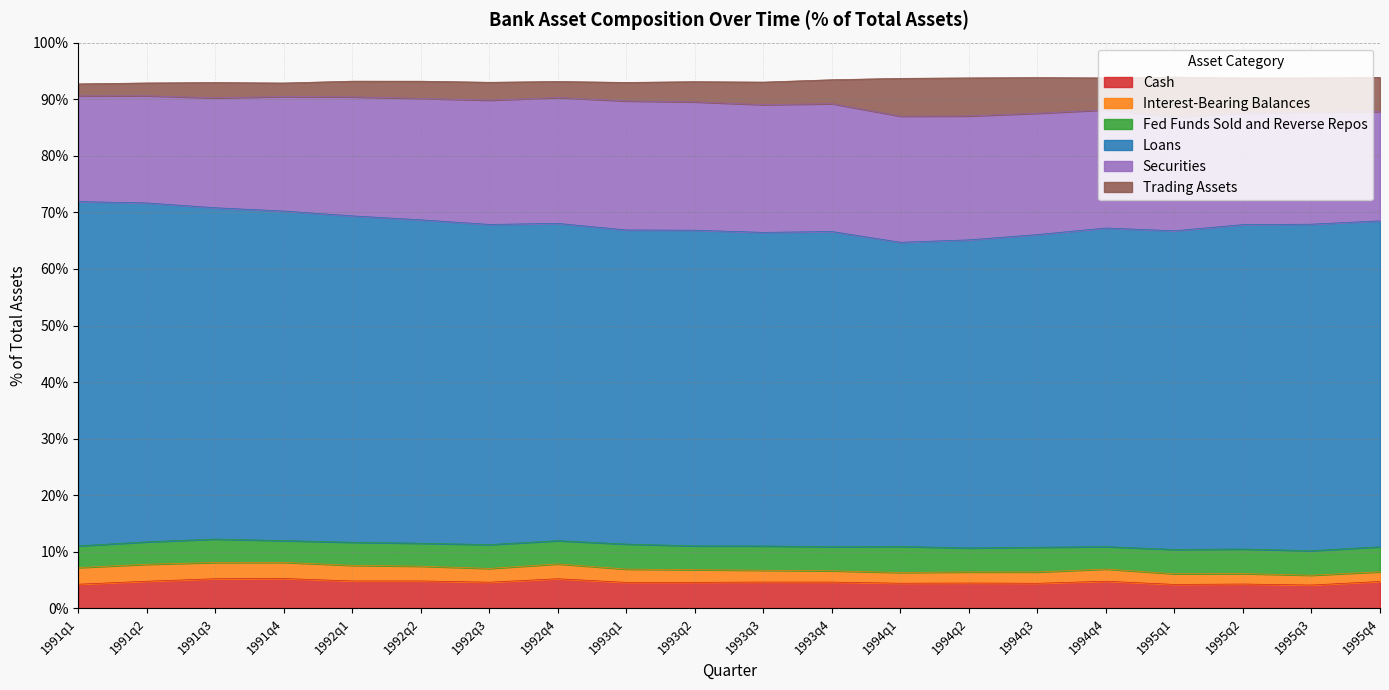

What is the value of the Trading Assets point at the 1st from the left?

2.1